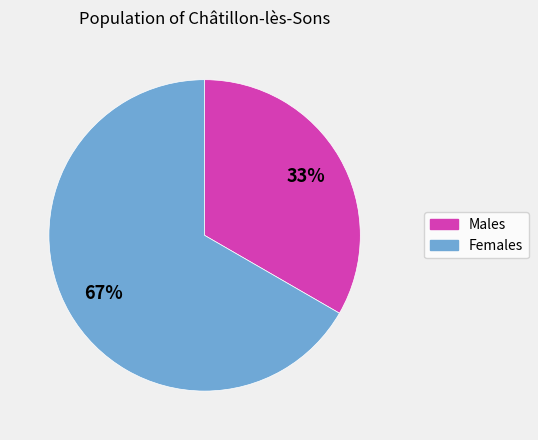

Is there any slice that represents more than half of the pie?

Yes